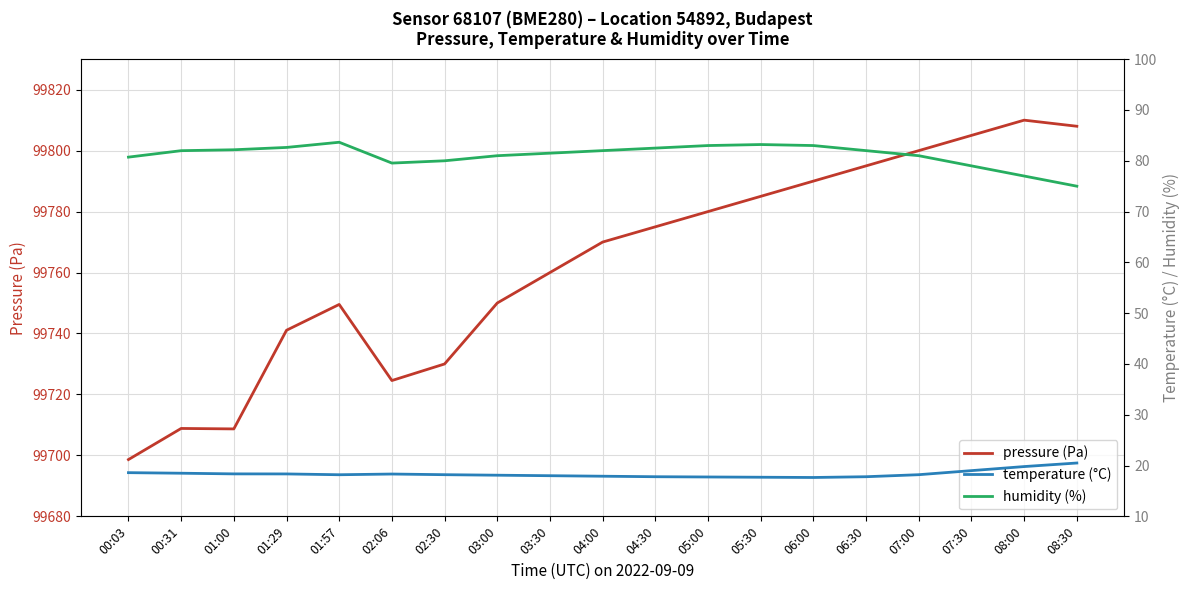

True or false: temperature (°C) and pressure (Pa) cross at least once.

False